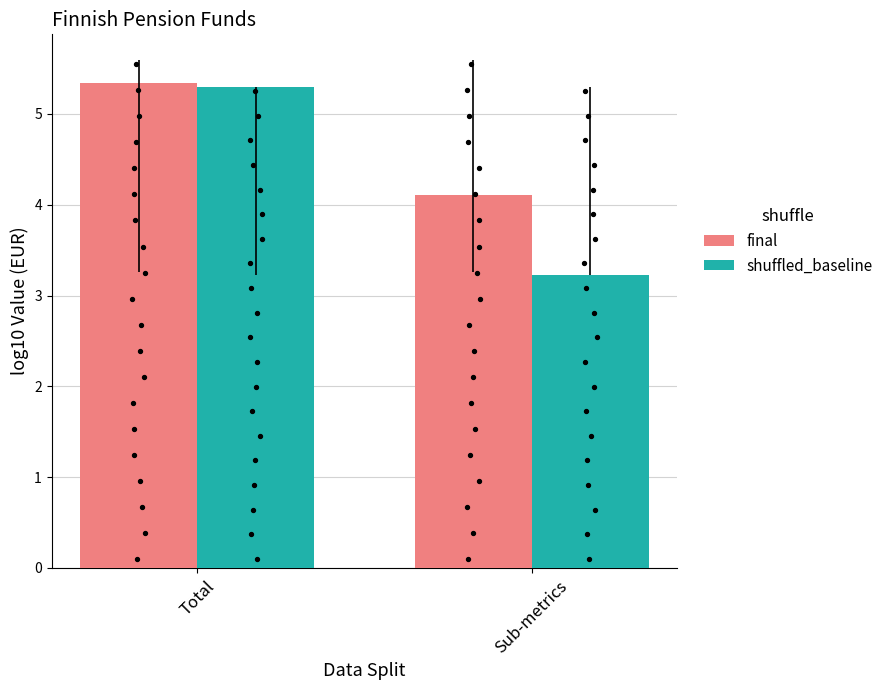

Which series has the largest Y range (max minus min)?

shuffled_baseline